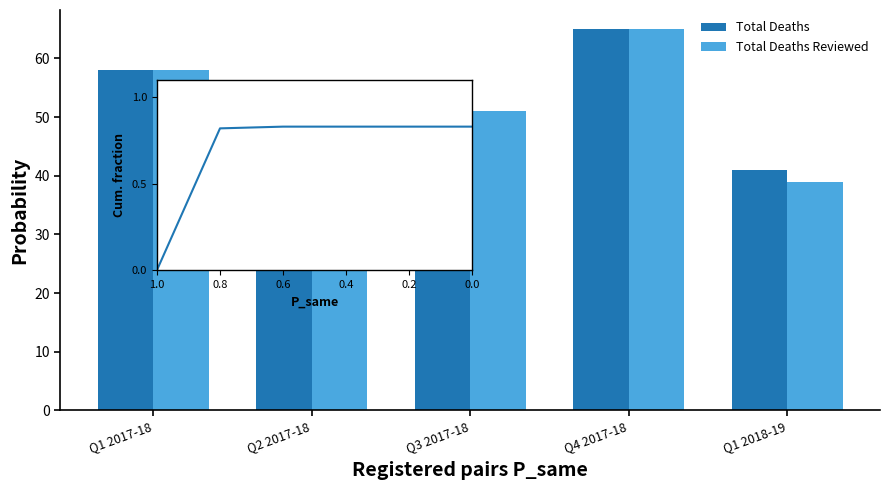

Count the number of categories in the chart.

5